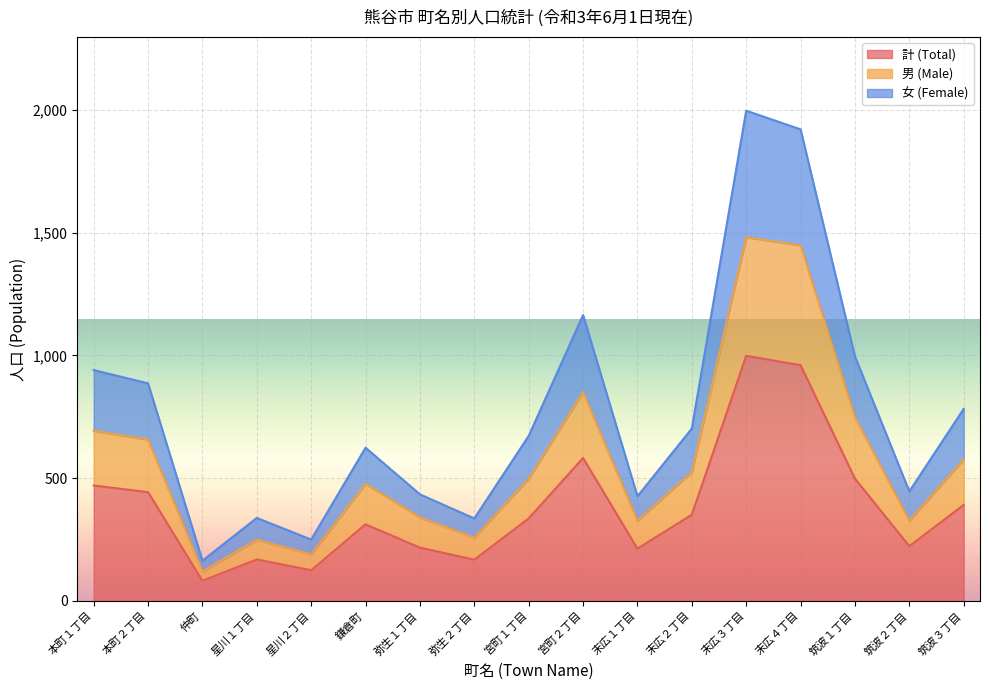

The value of 計 (Total) at 宮町１丁目 is 538. True or false?

False